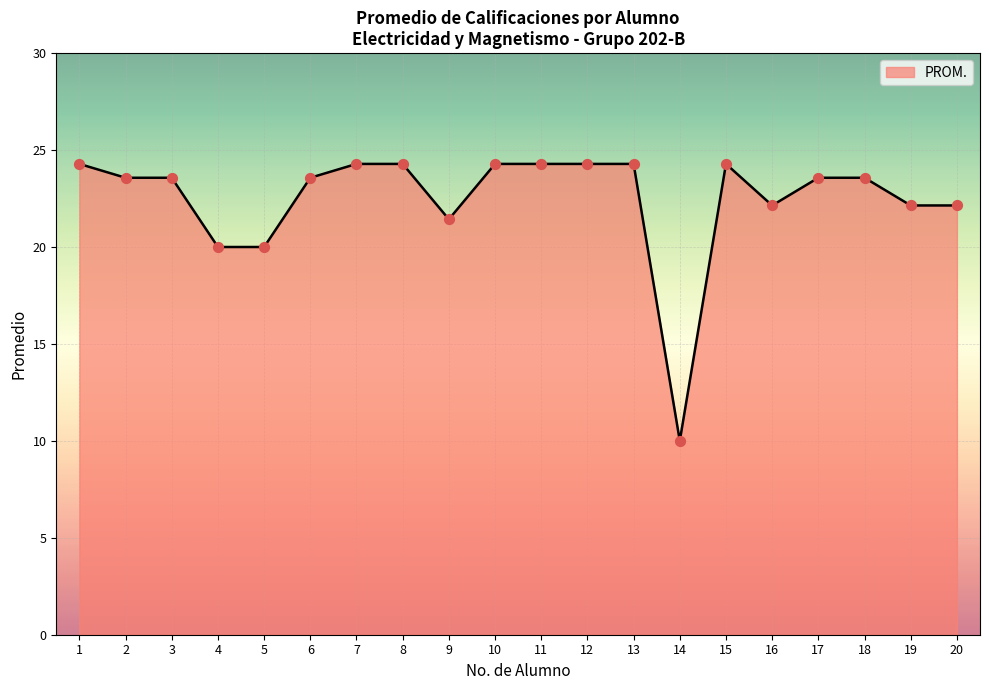

Approximately how many times larger is the value at 16 compared to 2?

0.9